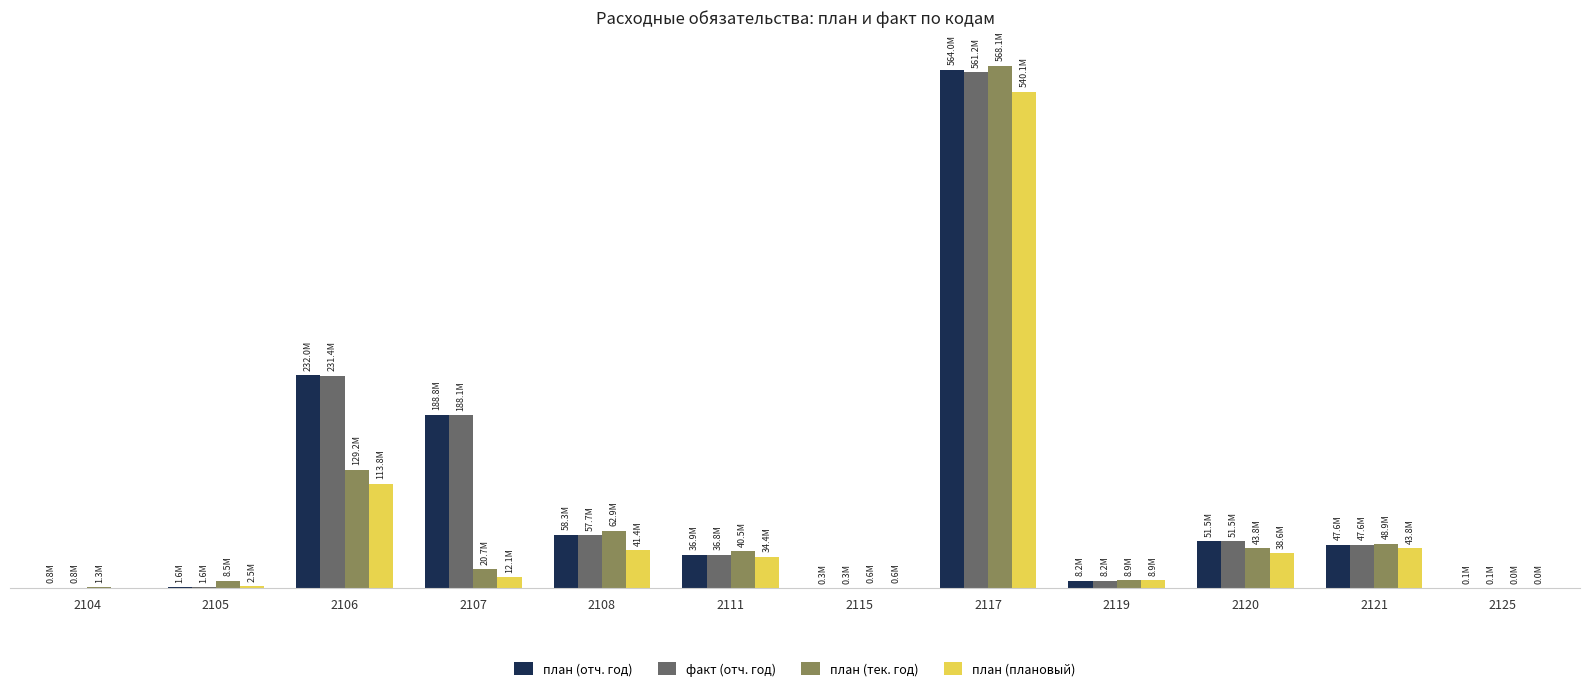

What is the spread (max minus min) of values at 2104?

1292000.0